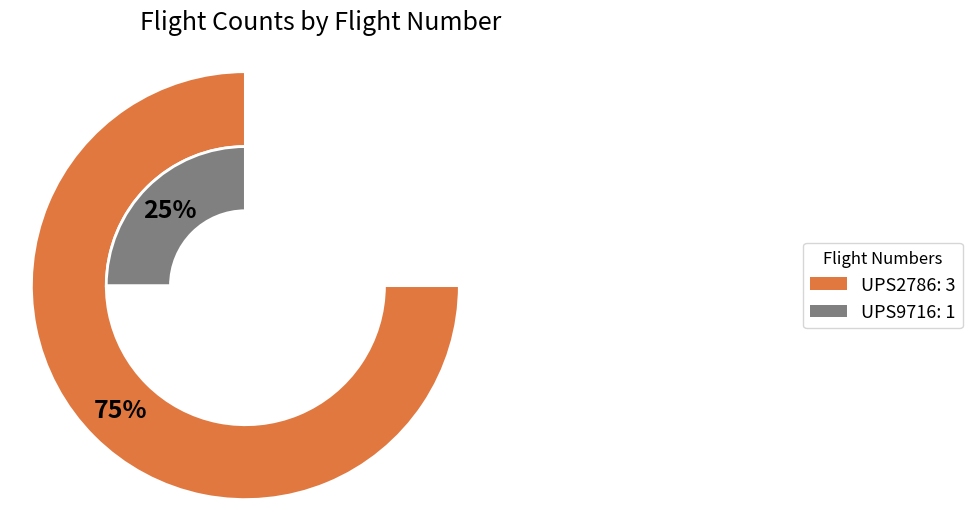

Combined, do UPS2786 and UPS9716 account for over 50%?

Yes